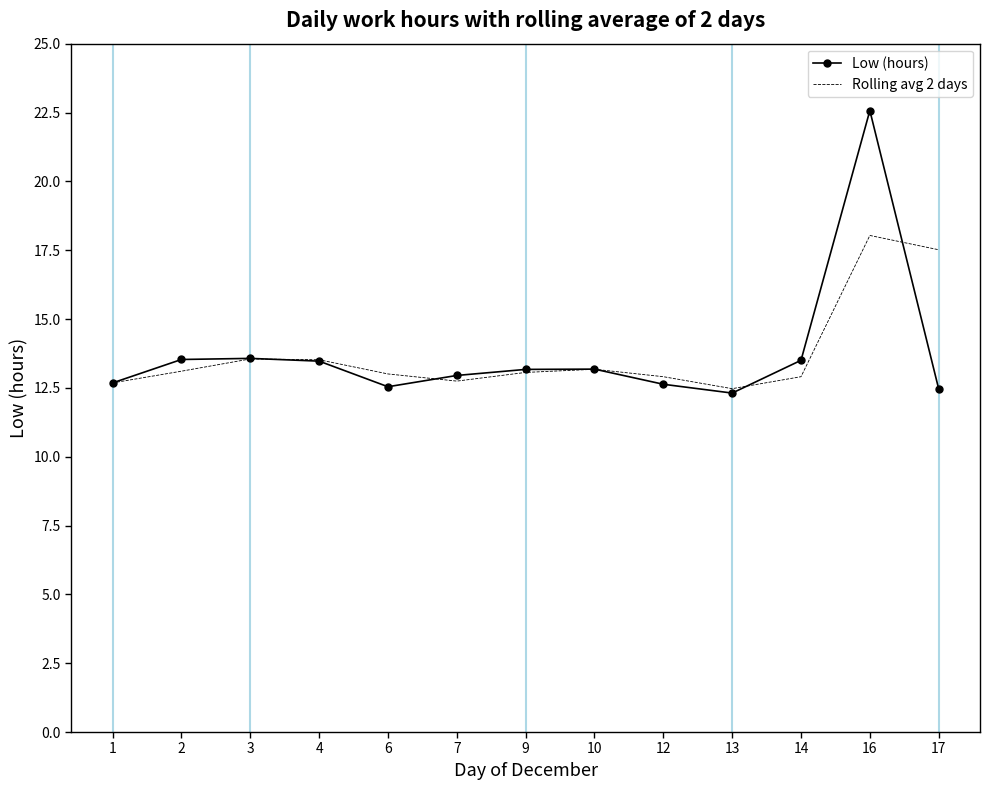

Between 6 and 16, which series saw the biggest shift?

Low (hours)